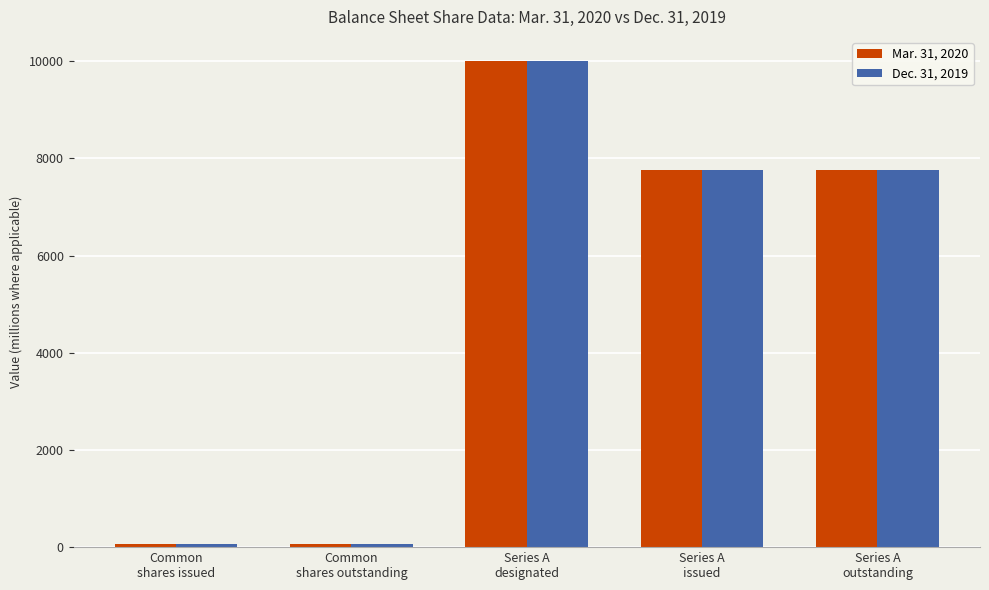

What position from the left is Series A
issued?

4